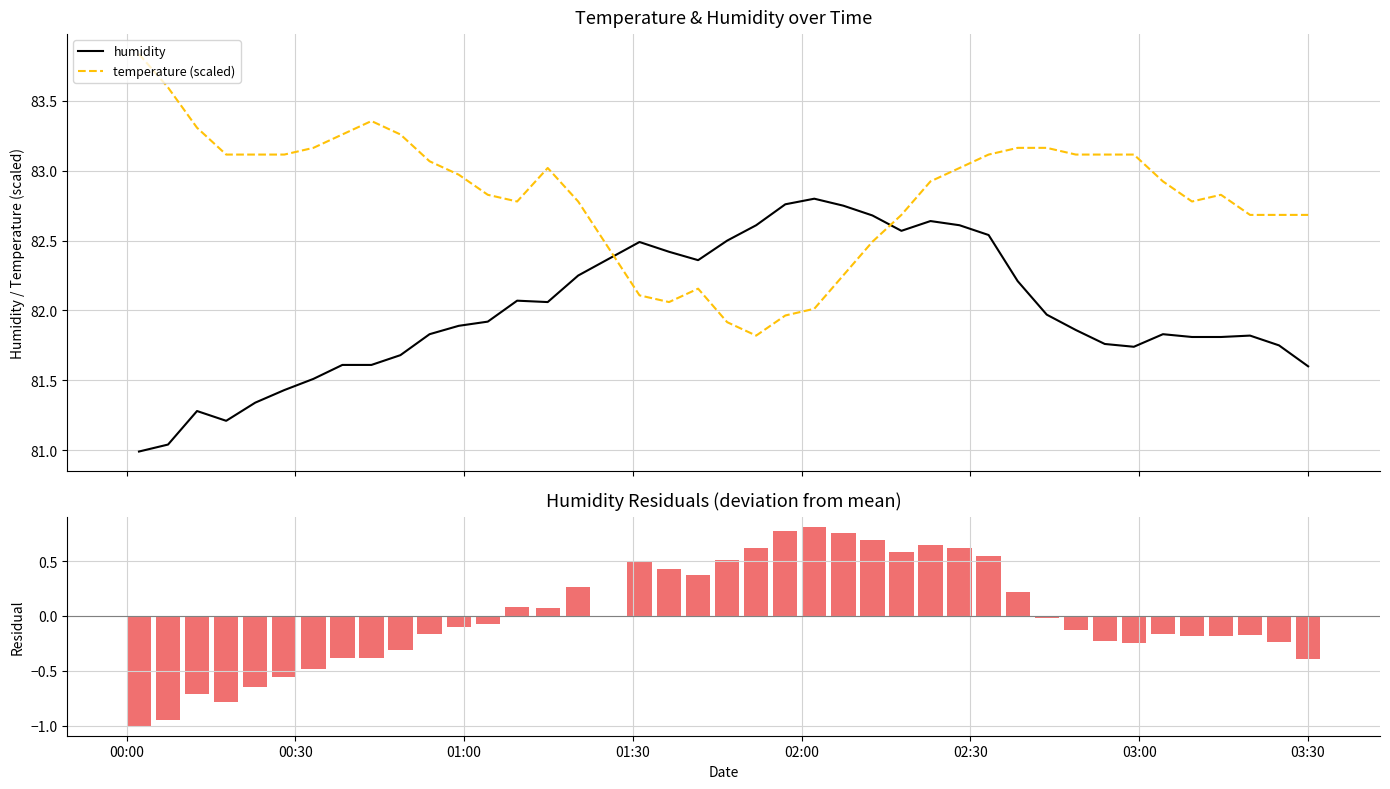

After their last crossing, which series has the higher values: temperature (scaled) or humidity?

temperature (scaled)